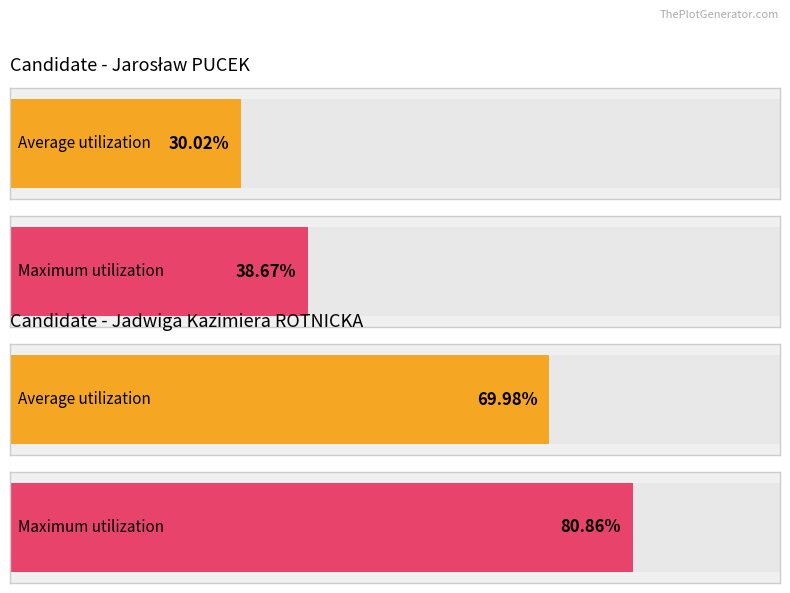

The Jadwiga Kazimiera ROTNICKA series shows 1658 at Luboń 2. True or false?

False